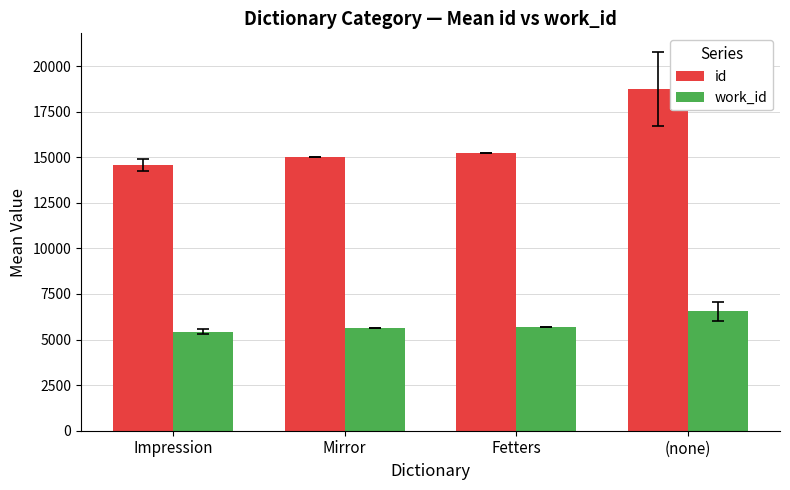

The id series shows 15232.0 at Fetters. True or false?

True